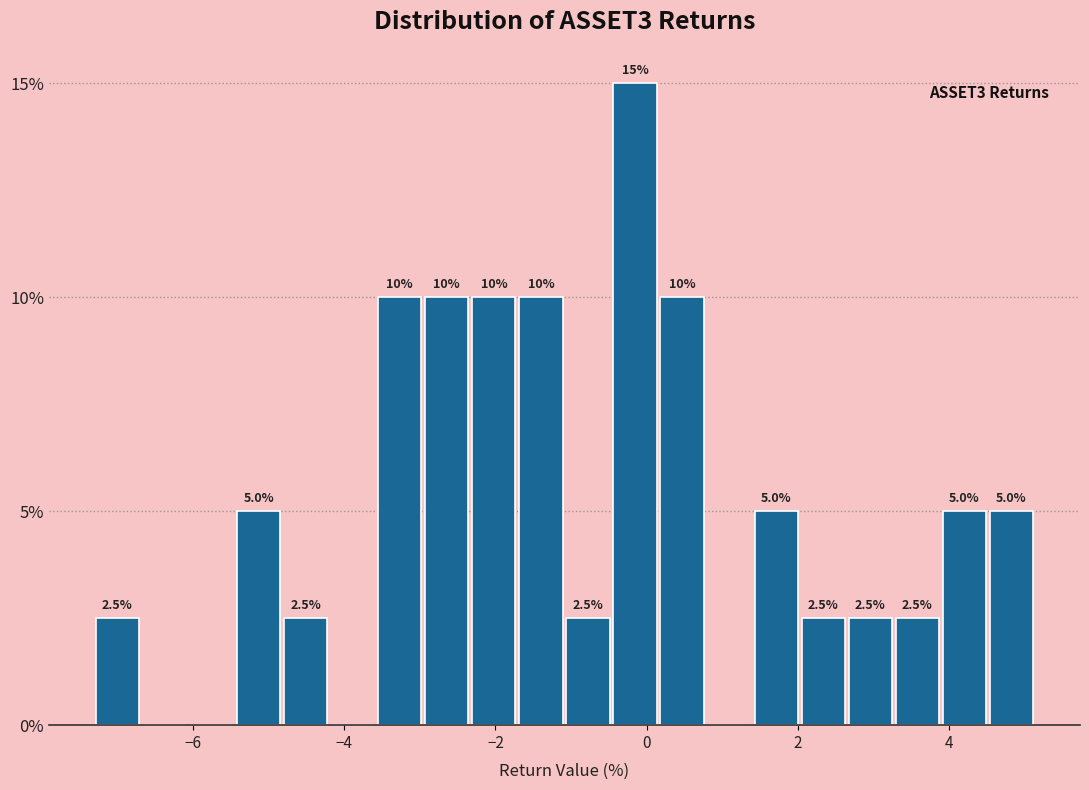

Read against the x-axis, roughly where is the centre of the tallest bar?

-0.2